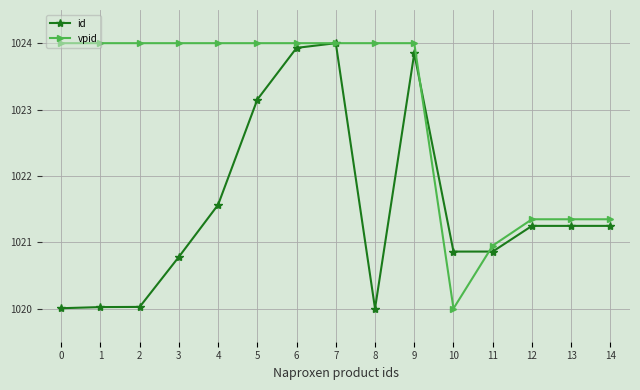

True or false: id has more than 1 interior local peaks.

True